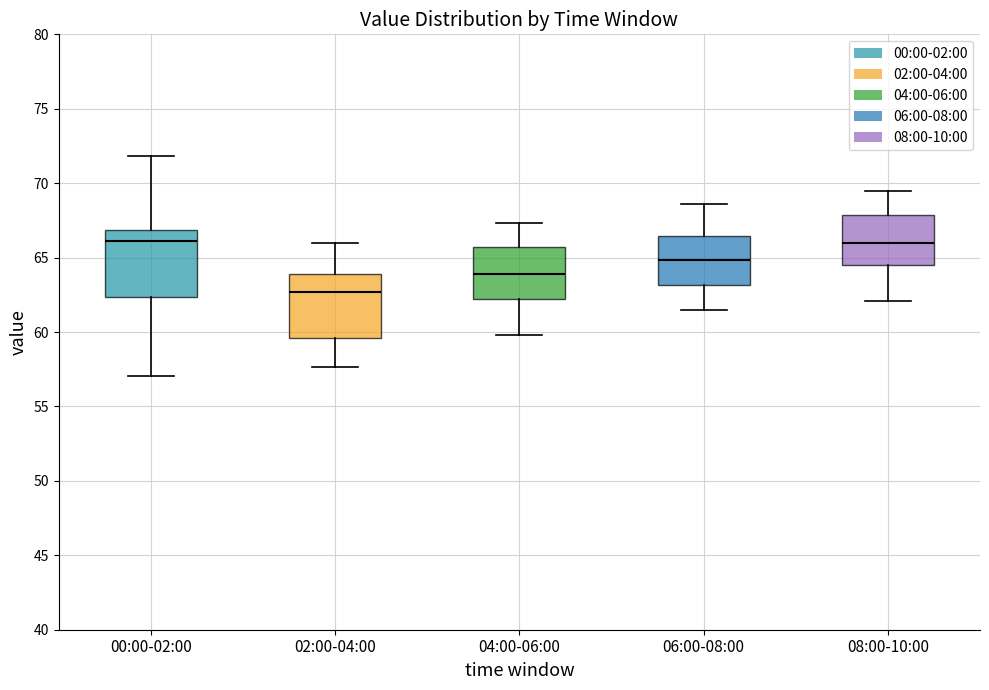

Reading left to right, transcribe this box plot: for each box, give where its median line is, the range the box spans, and where its two whiskers end, as read against the y-axis. The values are not printed on the chart, so give them approximately, as read against the axis.

00:00-02:00: median 66.0, box 62.5 to 67.0, whiskers 57.0 to 72.0
02:00-04:00: median 62.5, box 59.5 to 64.0, whiskers 57.5 to 66.0
04:00-06:00: median 64.0, box 62.0 to 65.5, whiskers 60.0 to 67.5
06:00-08:00: median 65.0, box 63.0 to 66.5, whiskers 61.5 to 68.5
08:00-10:00: median 66.0, box 64.5 to 68.0, whiskers 62.0 to 69.5